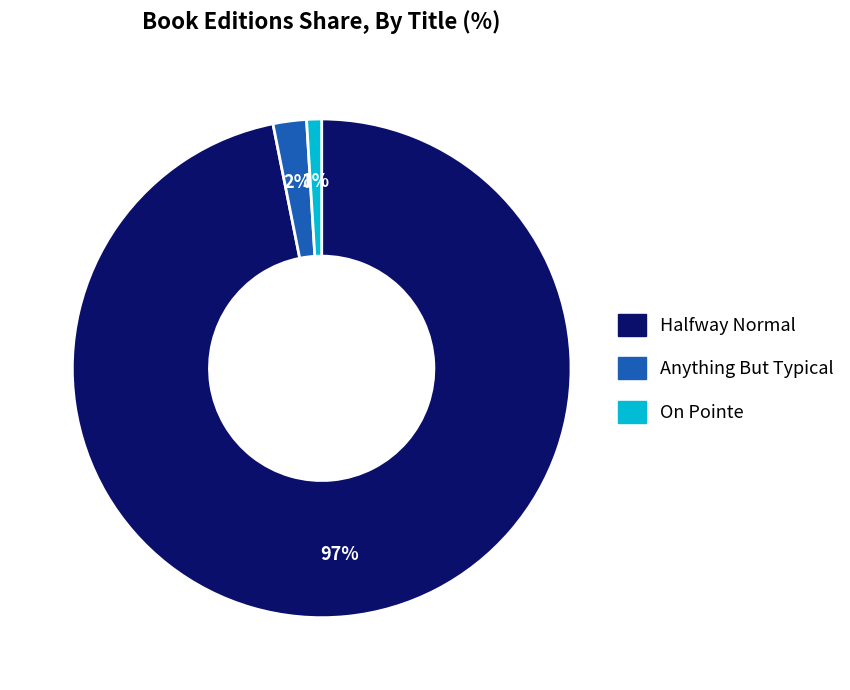

Rank the categories by value from lowest to highest.

On Pointe, Anything But Typical, Halfway Normal